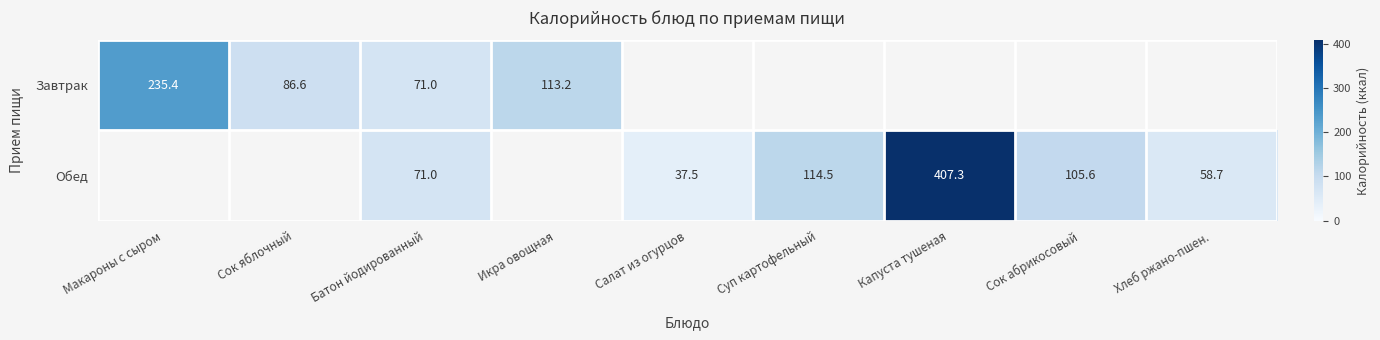

What is the sum of the Обед values at Хлеб ржано-пшен. and Капуста тушеная?

466.0